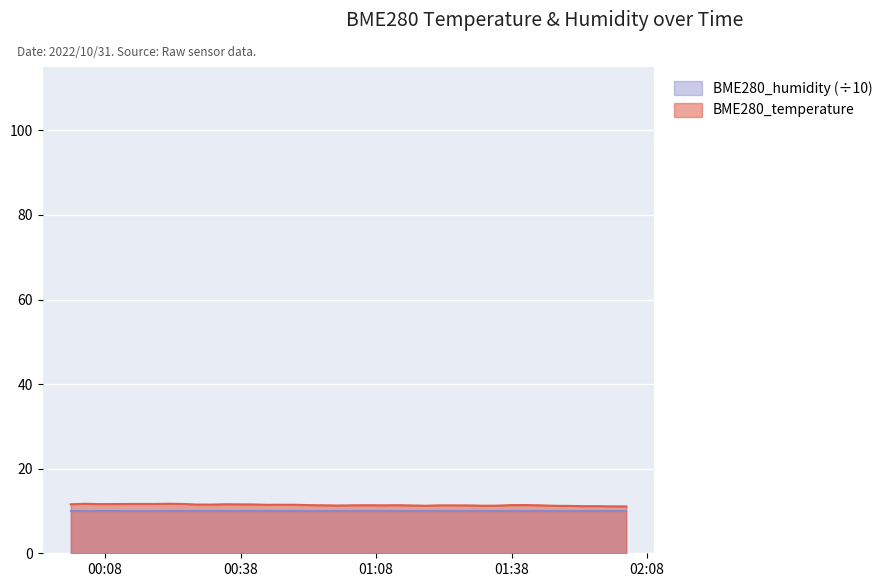

What is the smallest value displayed?

10.0